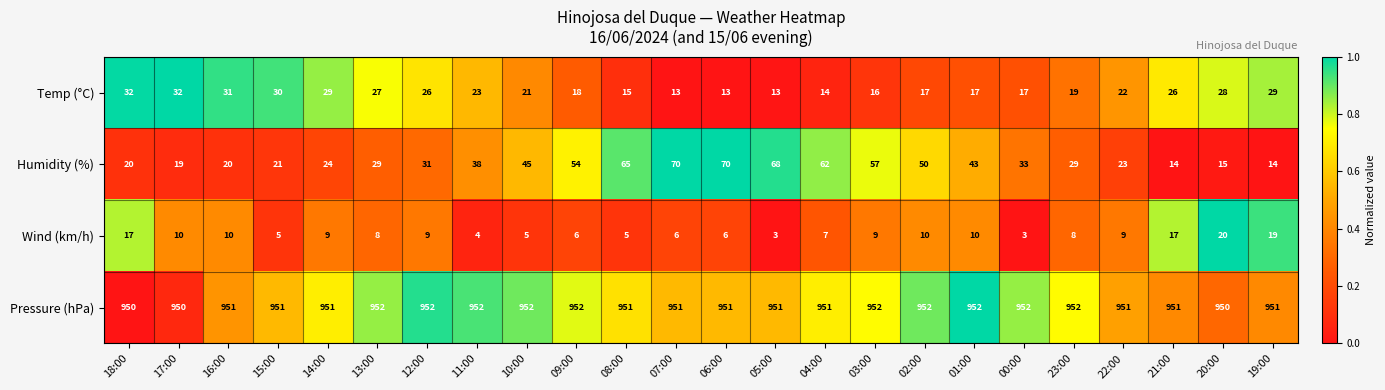

Which series has the widest spread of values?

Humidity (%)